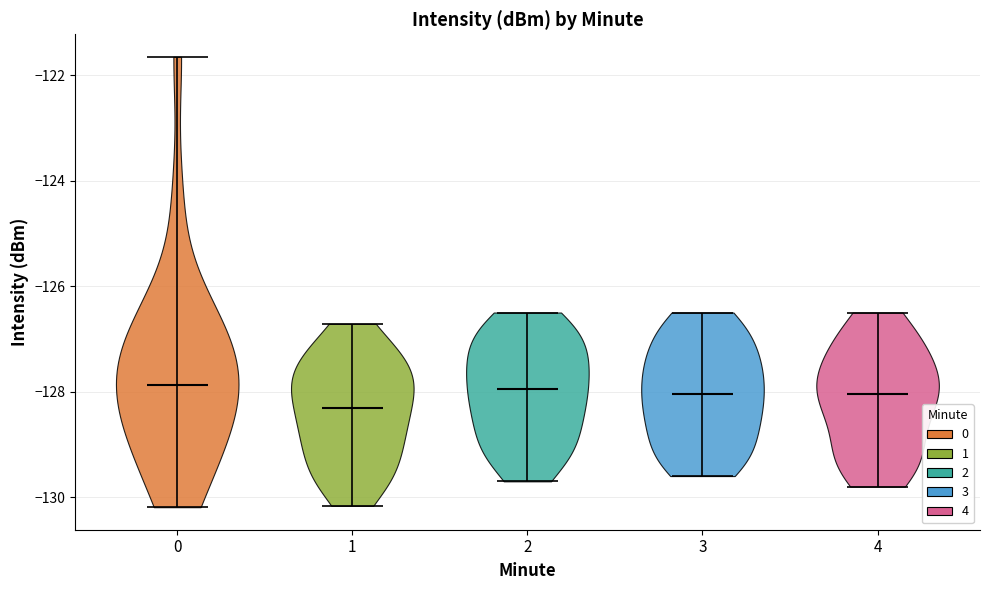

Reading left to right, read every violin against the y-axis: where its median line is, and the lowest and highest points it reaches. The values are not printed on the chart, so give them approximately, as read against the axis.

0: median line -127.8, lowest point -130.2, highest point -121.6
1: median line -128.4, lowest point -130.2, highest point -126.8
2: median line -128.0, lowest point -129.6, highest point -126.4
3: median line -128.0, lowest point -129.6, highest point -126.4
4: median line -128.0, lowest point -129.8, highest point -126.4